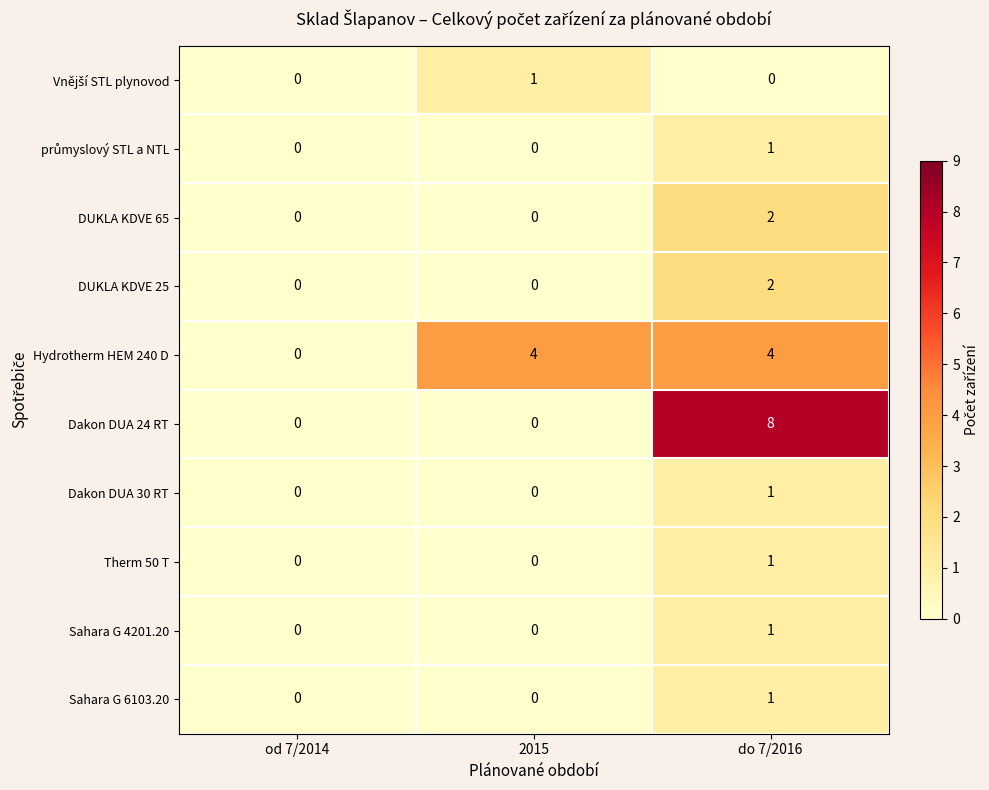

Is it true that Hydrotherm HEM 240 D equals -2 at od 7/2014?

False